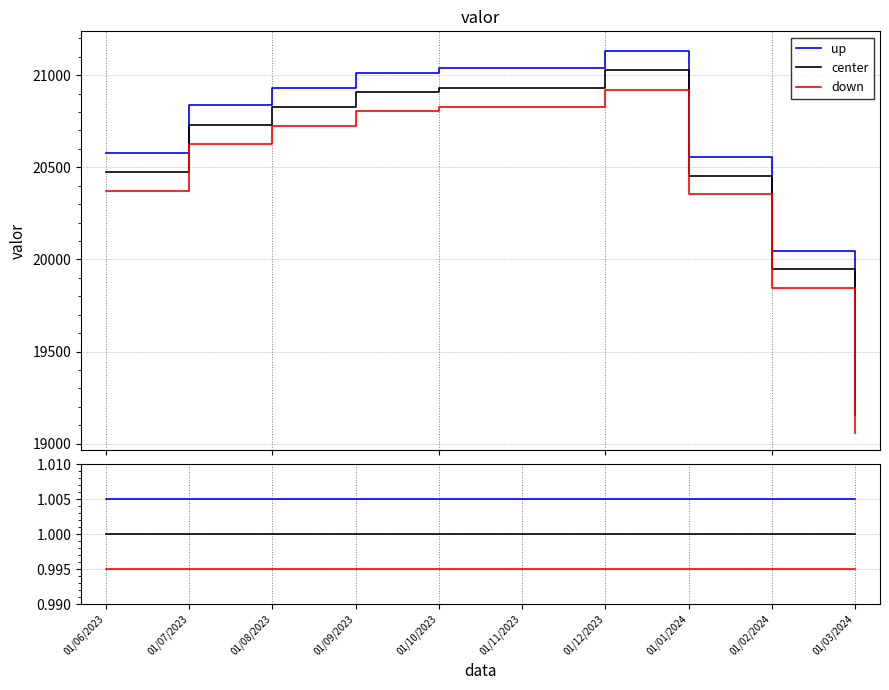

What is the value of the down point at the 8th from the left?

1.0